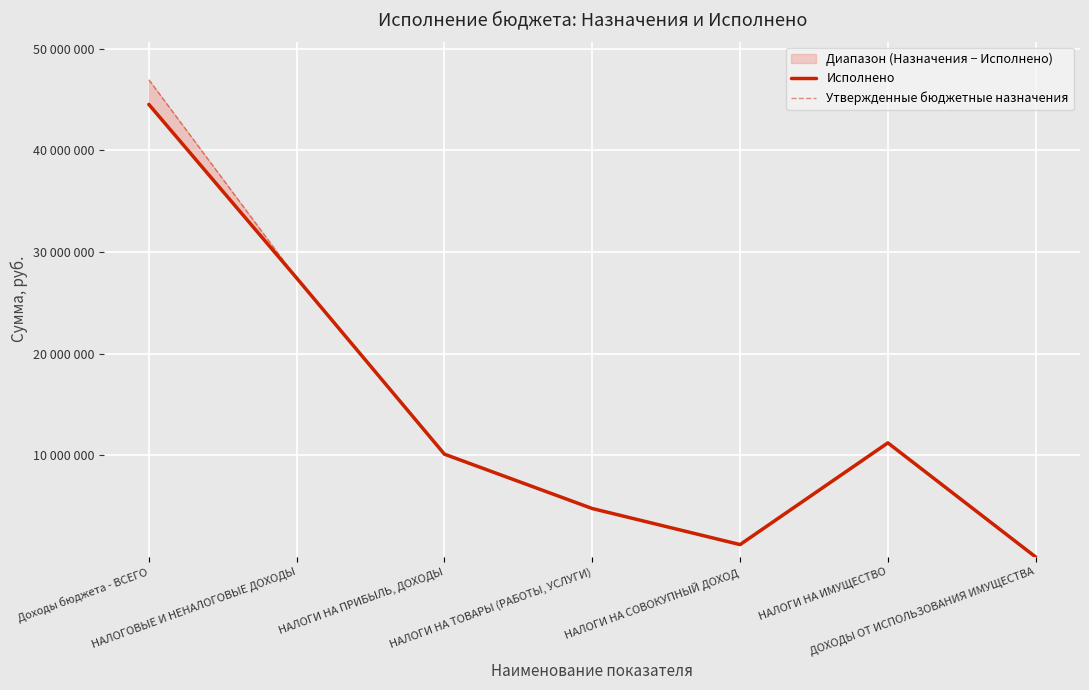

How many interior local valleys does the Исполнено series have?

1